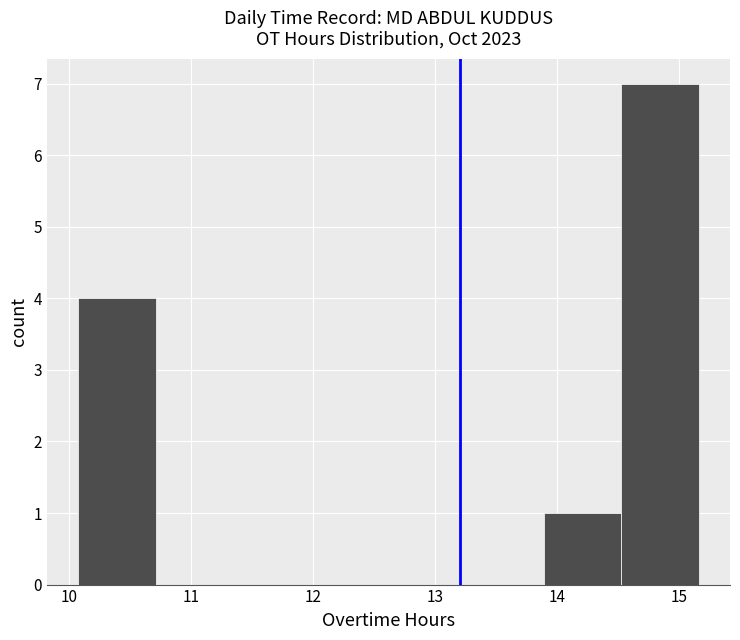

Over which range of the x-axis is the bar tallest?

14.5 to 15.2